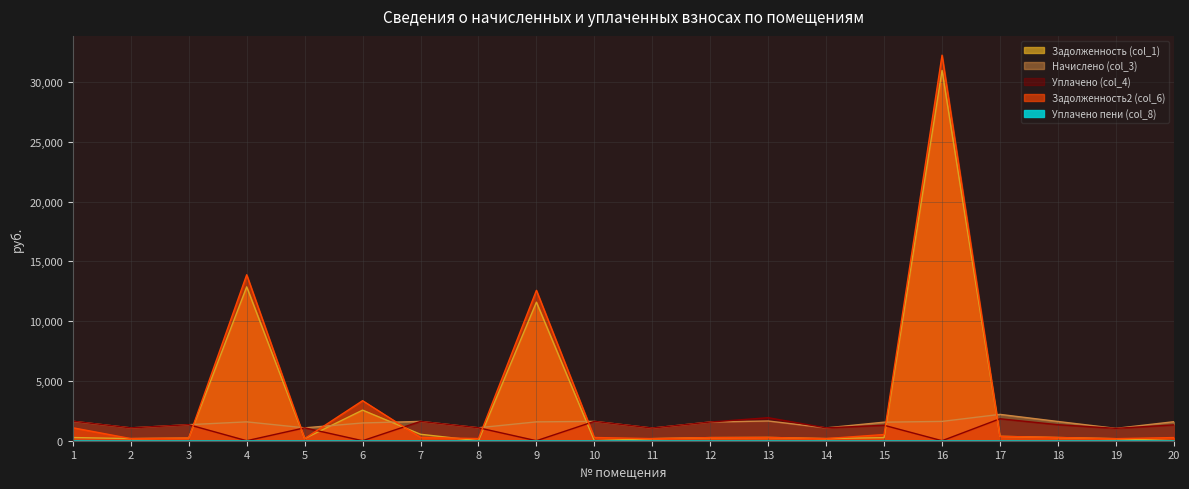

What is the difference between the Задолженность (col_1) values at 9 and 14?

11409.9